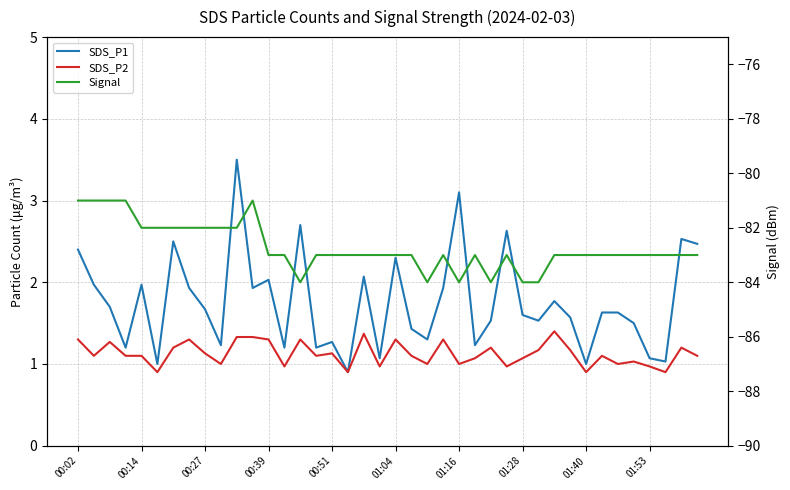

How many interior local valleys does the Signal series have?

4